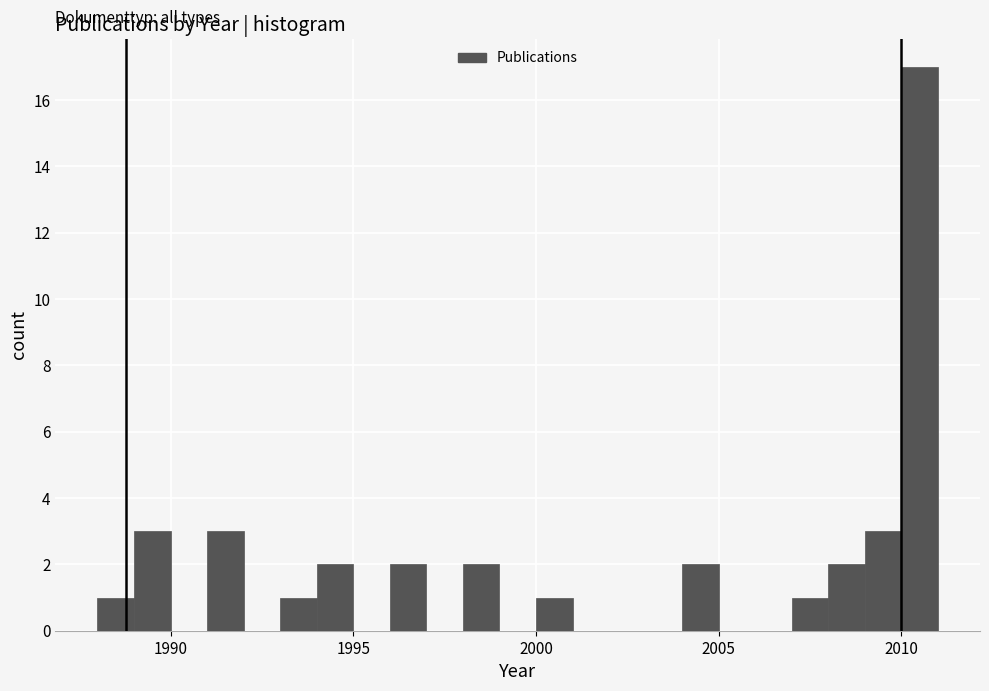

Around what value on the x-axis is the tallest bar? Give the approximate position of its centre, as read against the axis.

2010.5